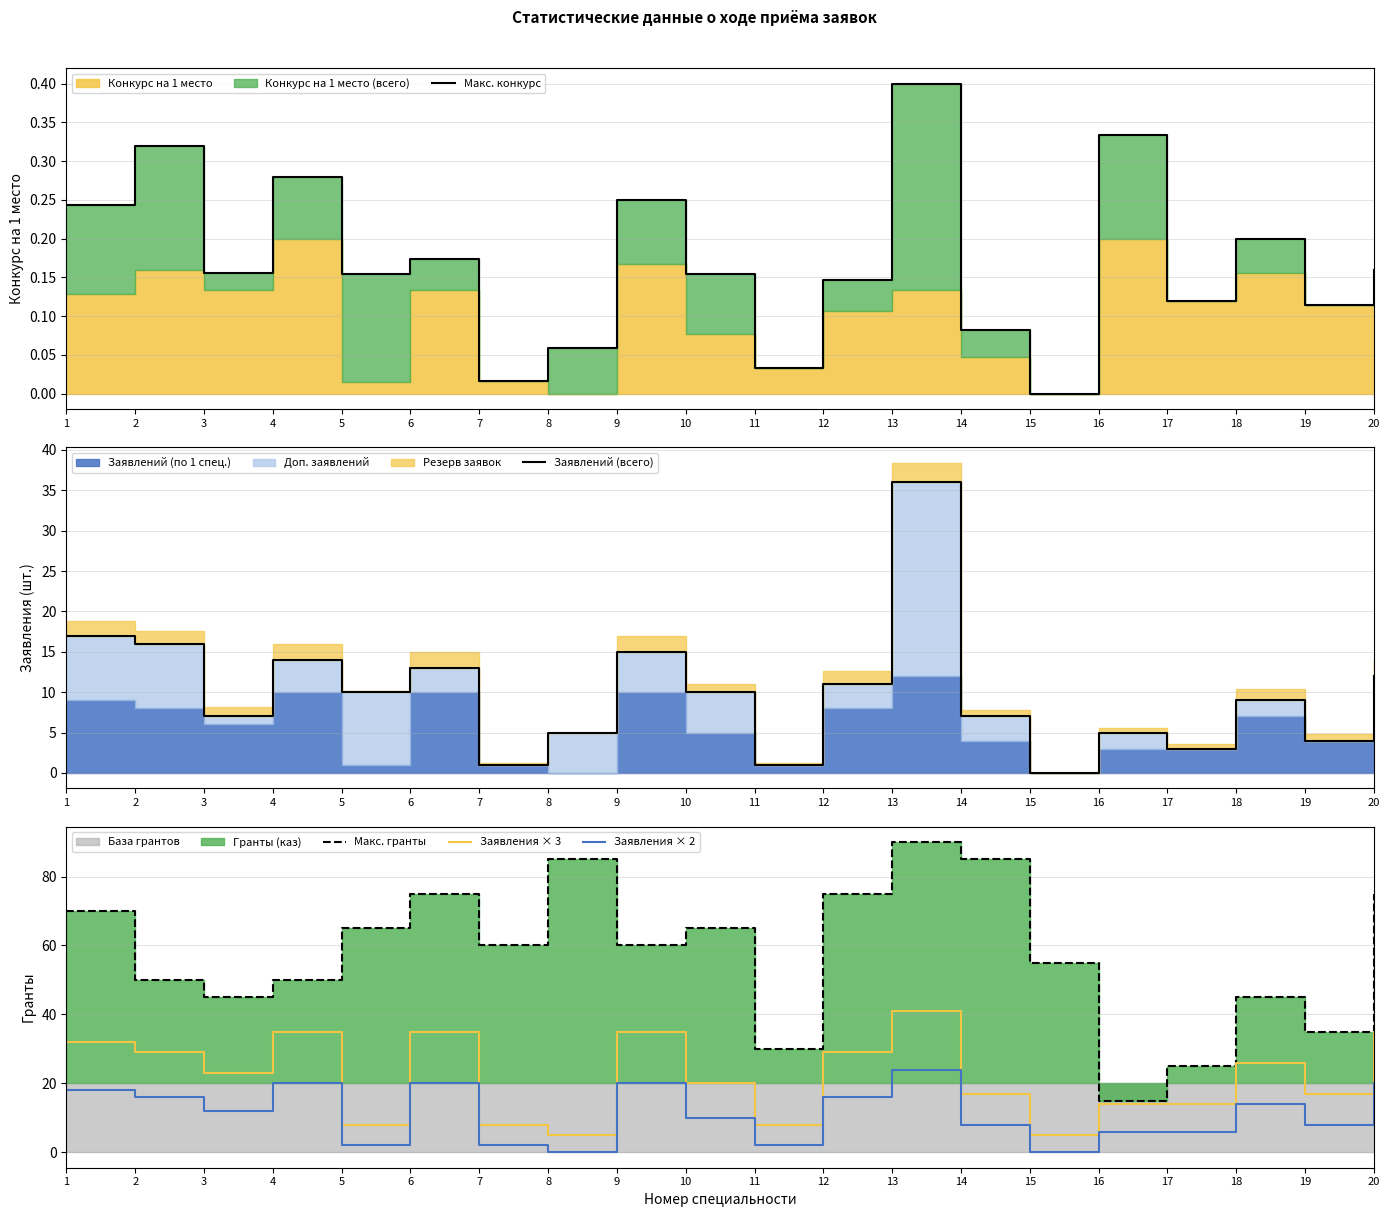

True or false: Макс. конкурс and Заявлений (всего) intersect in this chart.

False